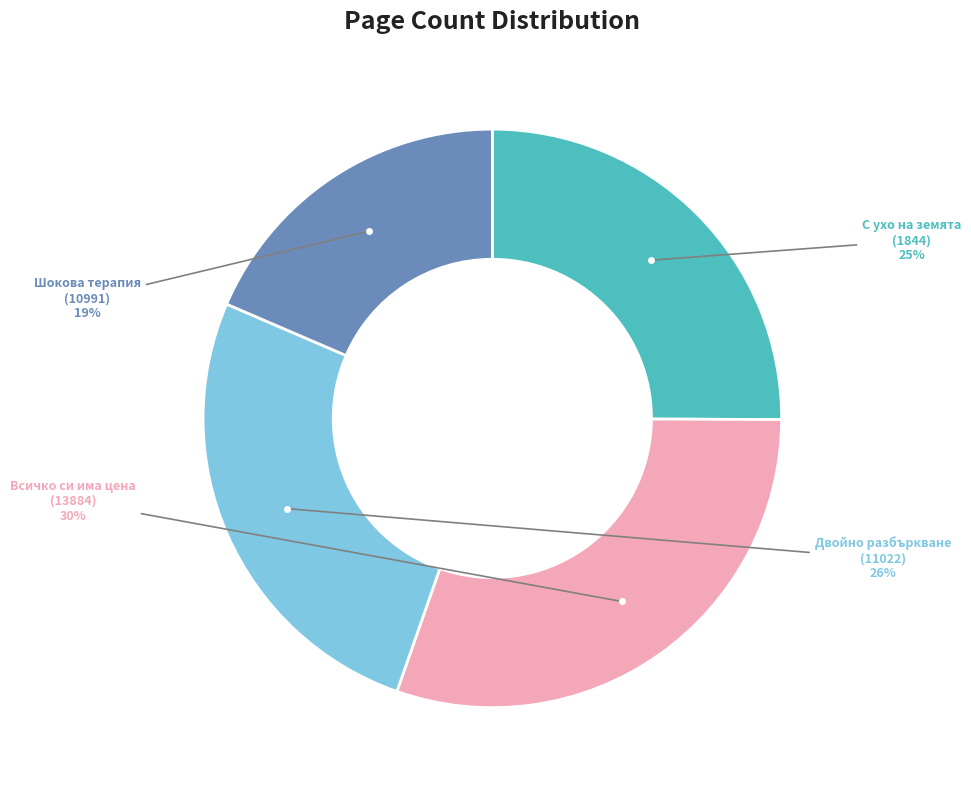

To the nearest percent, what is the average slice percentage?

25%